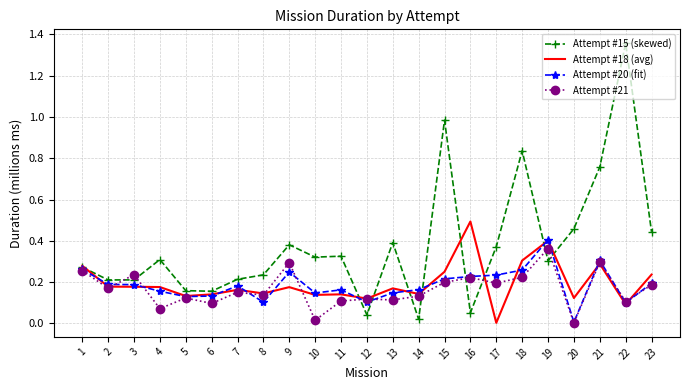

Is the value of Attempt #21 at 12 greater than the value of Attempt #20 (fit) at 17?

No